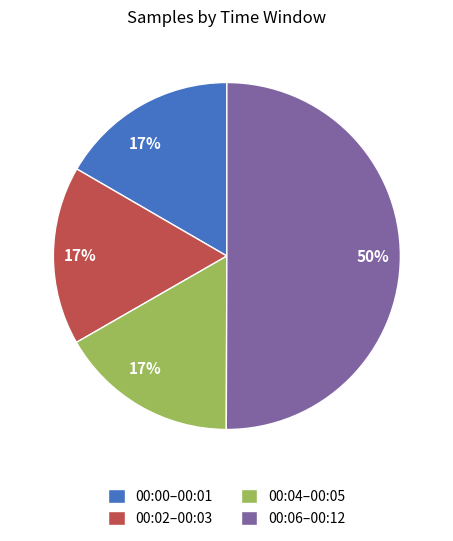

What is the ratio of the value at 00:04–00:05 to the value at 00:00–00:01?

1.0